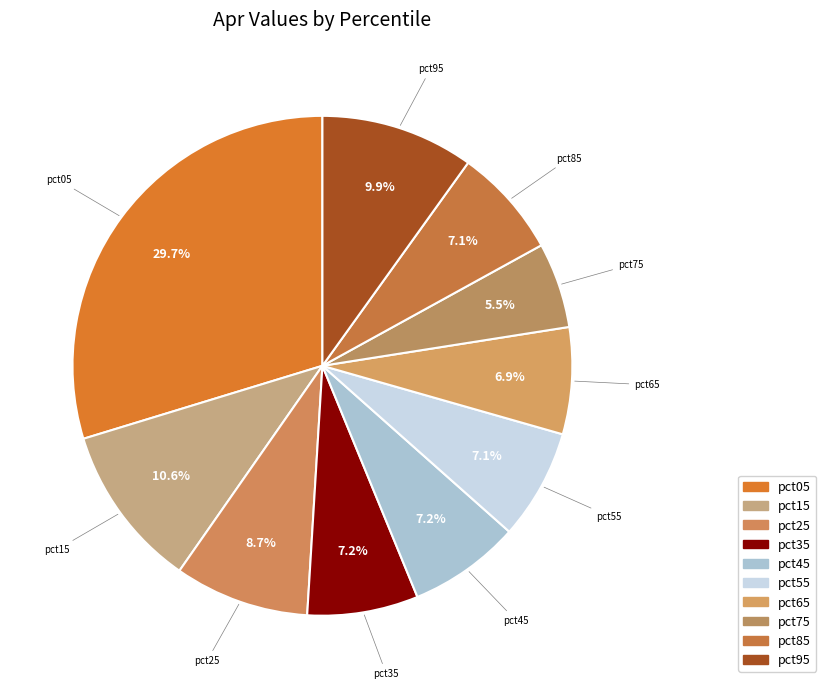

Which has a higher value, pct95 or pct15?

pct15